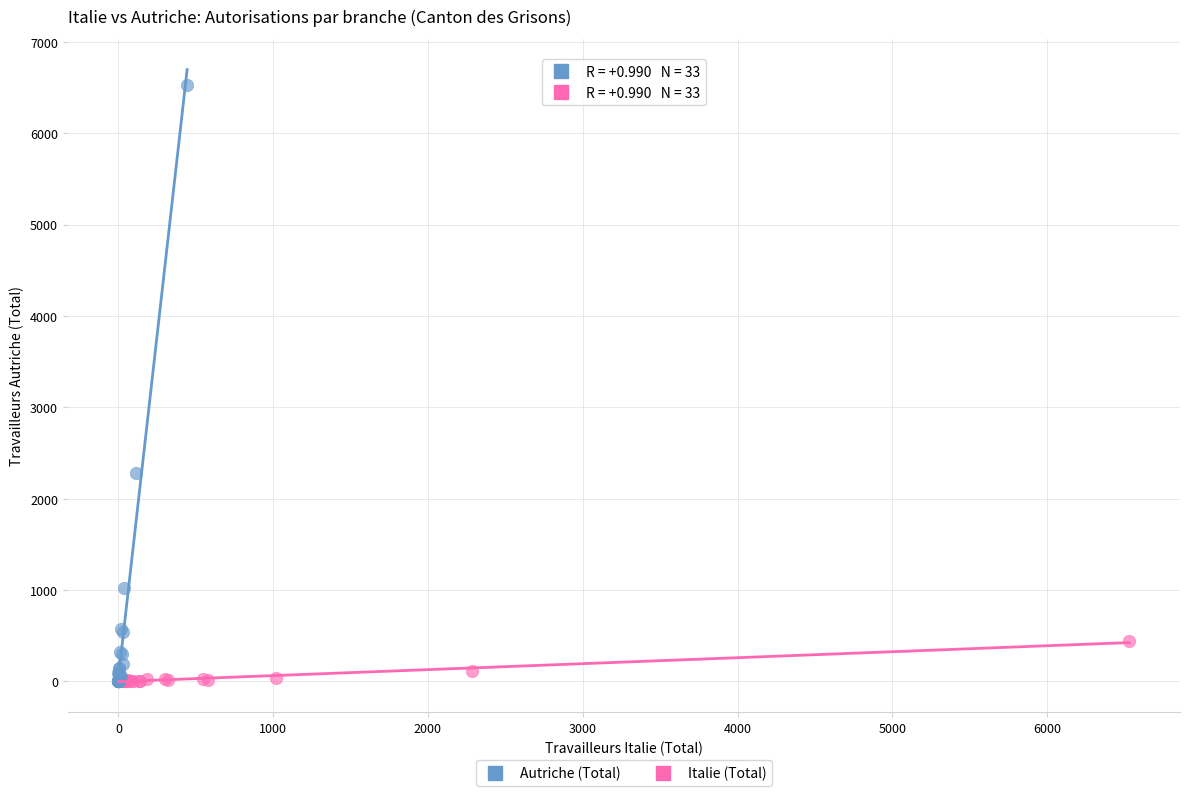

Which series has the largest Y range (max minus min)?

Autriche (Total)